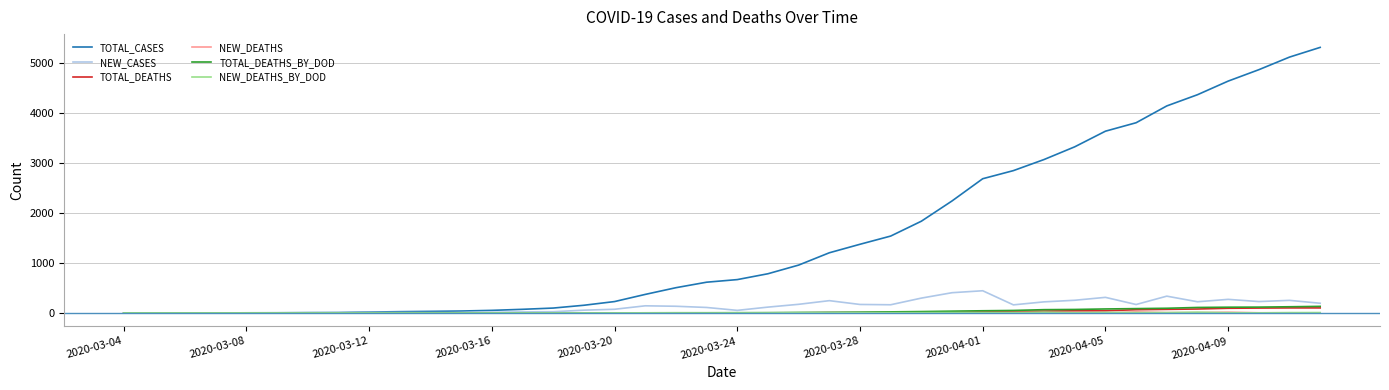

Which series has the largest range (max minus min)?

TOTAL_CASES